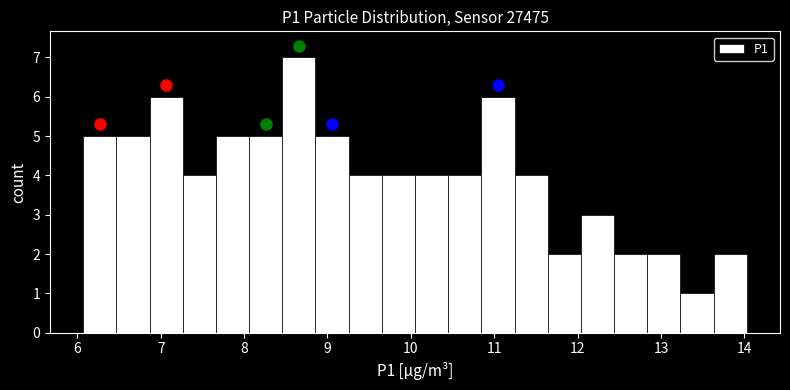

Around what value on the x-axis is the tallest bar? Give the approximate position of its centre, as read against the axis.

8.7